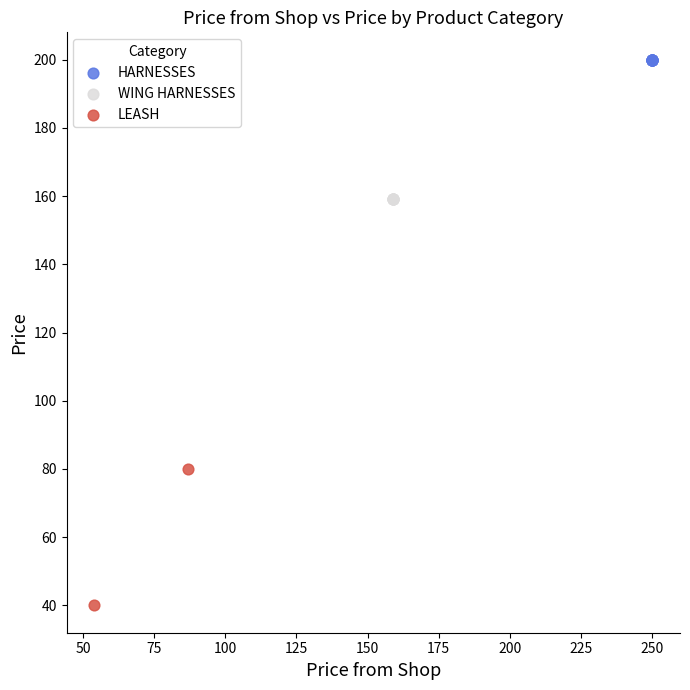

What are all the series names shown in the legend?

HARNESSES, WING HARNESSES, LEASH